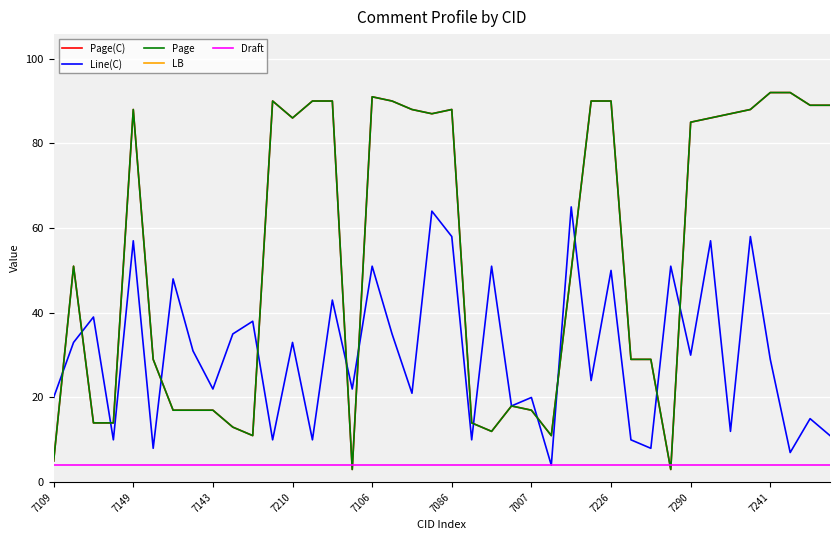

After their last crossing, which series has the higher values: Draft or Page(C)?

Page(C)